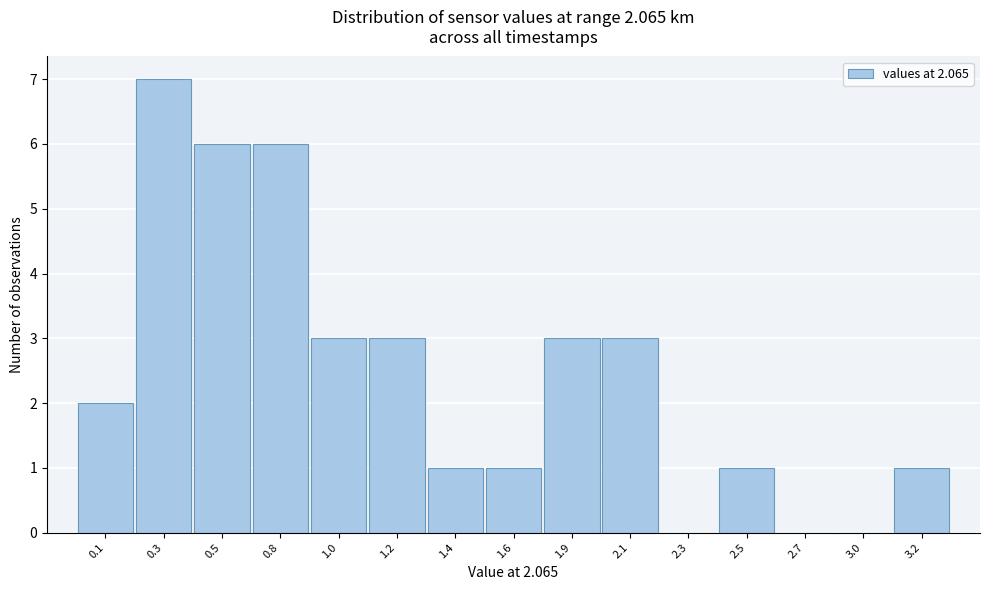

Reading left to right, list all the values displayed in this chart.

0.1=2	0.3=7	0.5=6	0.8=6	1.0=3	1.2=3	1.4=1	1.6=1	1.9=3	2.1=3	2.3=0	2.5=1	2.7=0	3.0=0	3.2=1